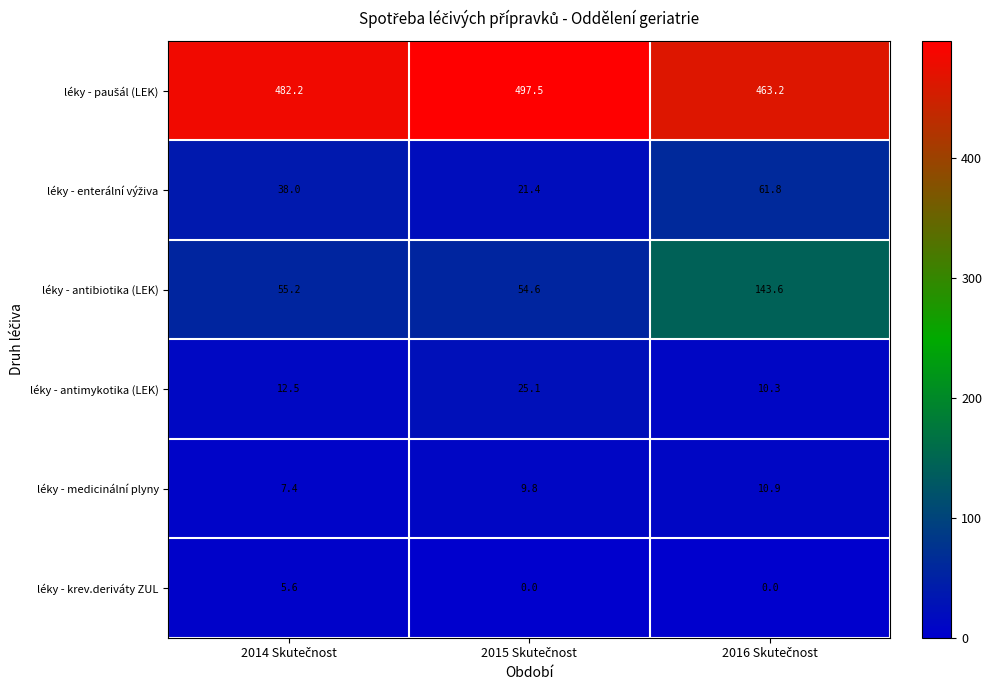

Which series has the widest spread of values?

léky - antibiotika (LEK)